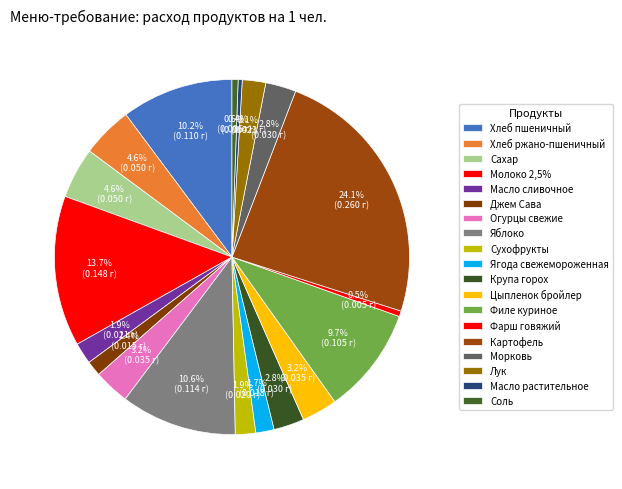

What percentage is the Хлеб пшеничный slice, to the nearest percent?

10%